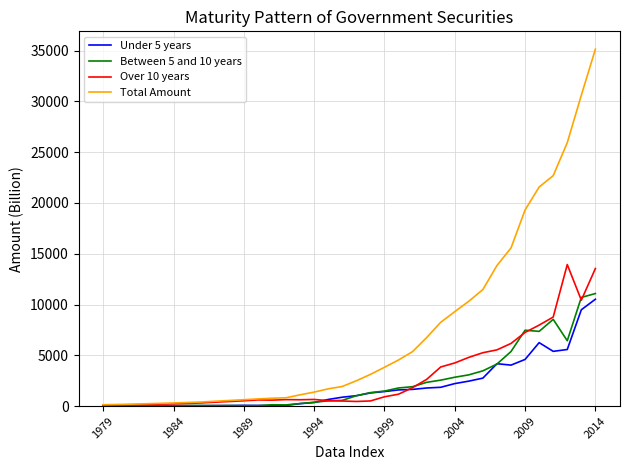

What is the lowest value of the Under 5 years series?

17.6